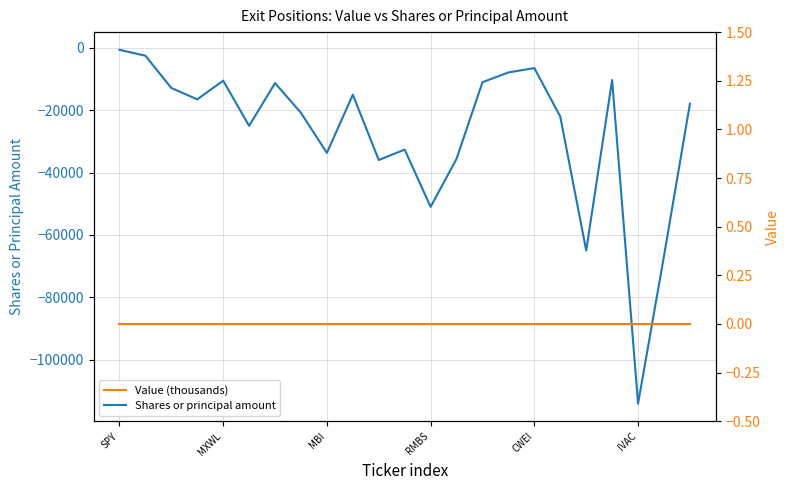

Which series has the largest total across all categories?

Value (thousands)